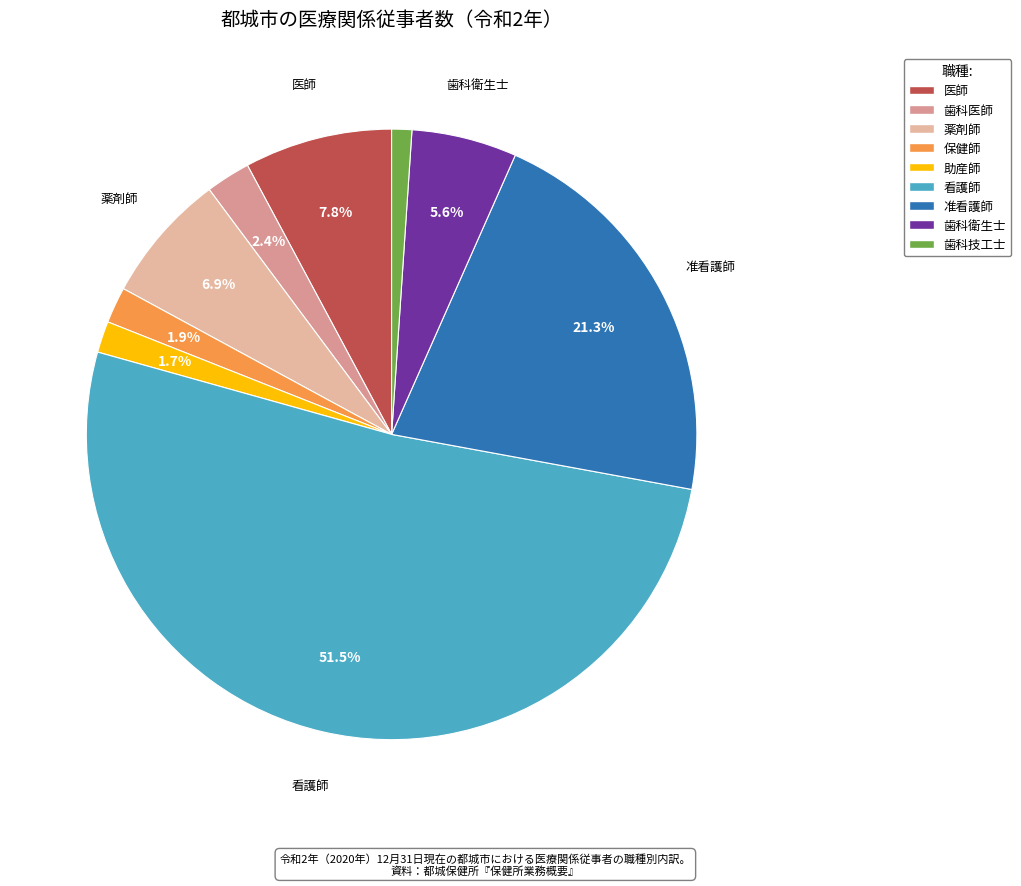

Rank the categories by value from highest to lowest.

看護師, 准看護師, 医師, 薬剤師, 歯科衛生士, 歯科医師, 保健師, 助産師, 歯科技工士